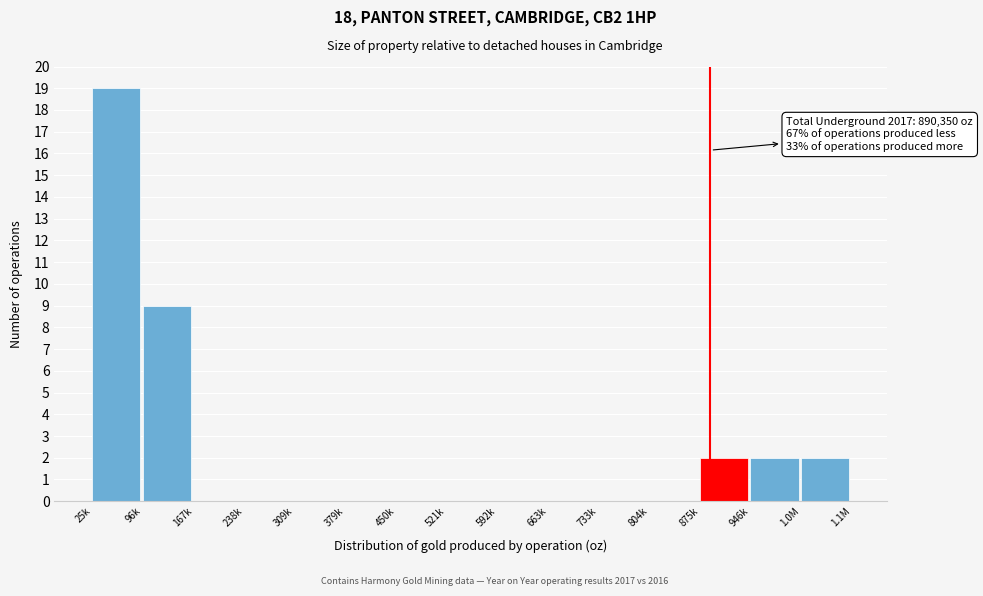

Reading left to right, transcribe all the data shown in this chart.

25k=19	96k=9	167k=0	238k=0	309k=0	379k=0	450k=0	521k=0	592k=0	663k=0	733k=0	804k=0	875k=2	946k=2	1.0M=2